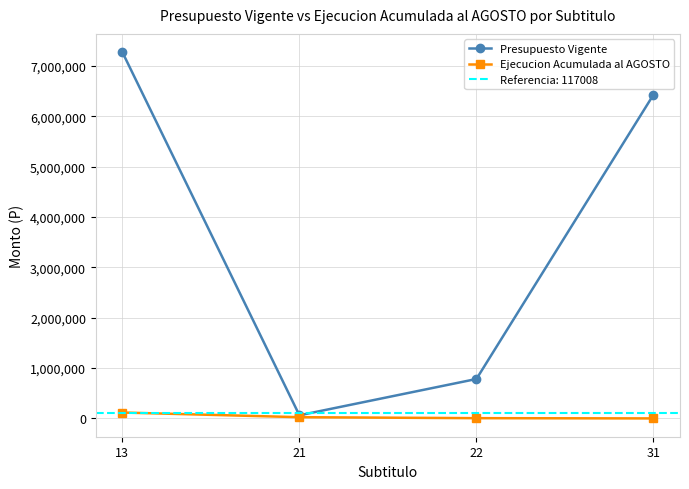

The value of Ejecucion Acumulada al AGOSTO at 22 is 2086. True or false?

False